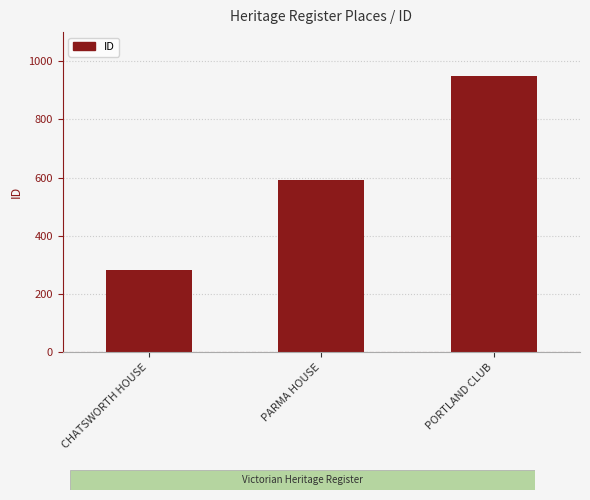

What is the label of the 3rd bar from the left?

PORTLAND CLUB